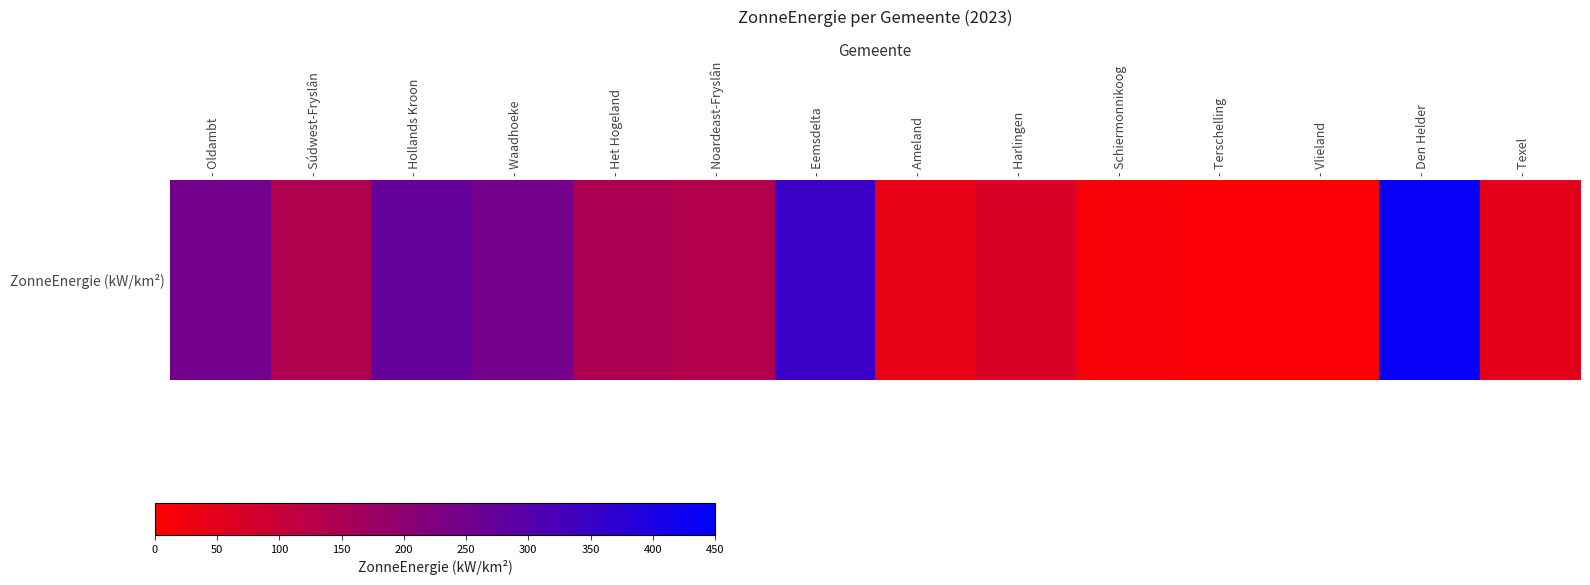

What is the minimum value shown in the chart?

9.6